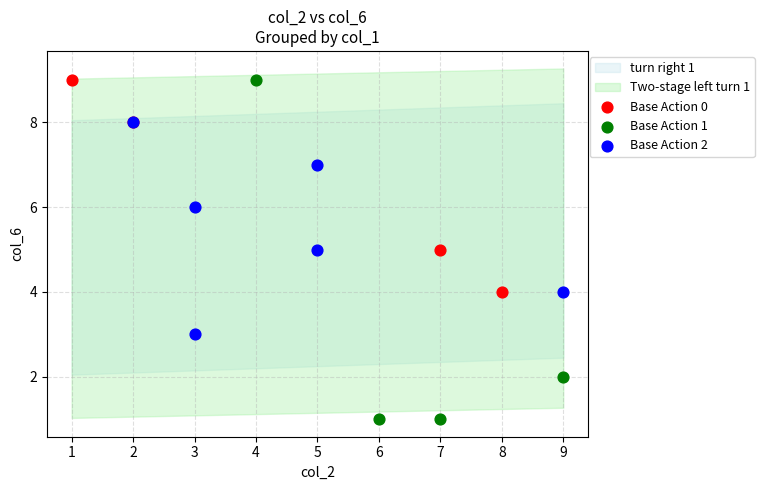

Which series contains the lowest Y value?

Base Action 1